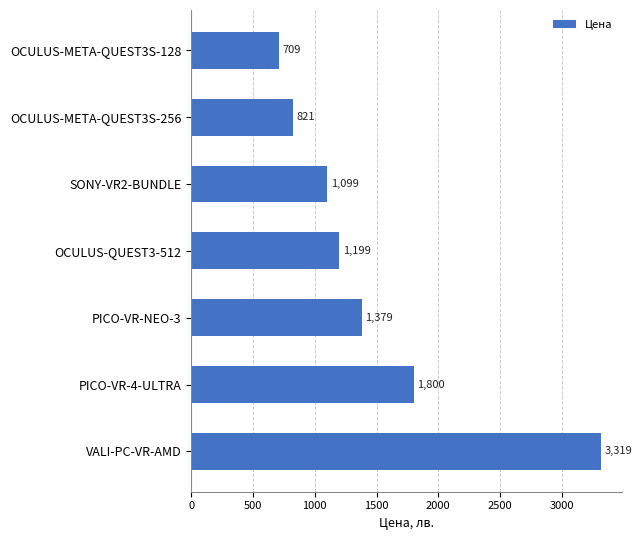

List the labels in order of value, largest first.

VALI-PC-VR-AMD, PICO-VR-4-ULTRA, PICO-VR-NEO-3, OCULUS-QUEST3-512, SONY-VR2-BUNDLE, OCULUS-META-QUEST3S-256, OCULUS-META-QUEST3S-128